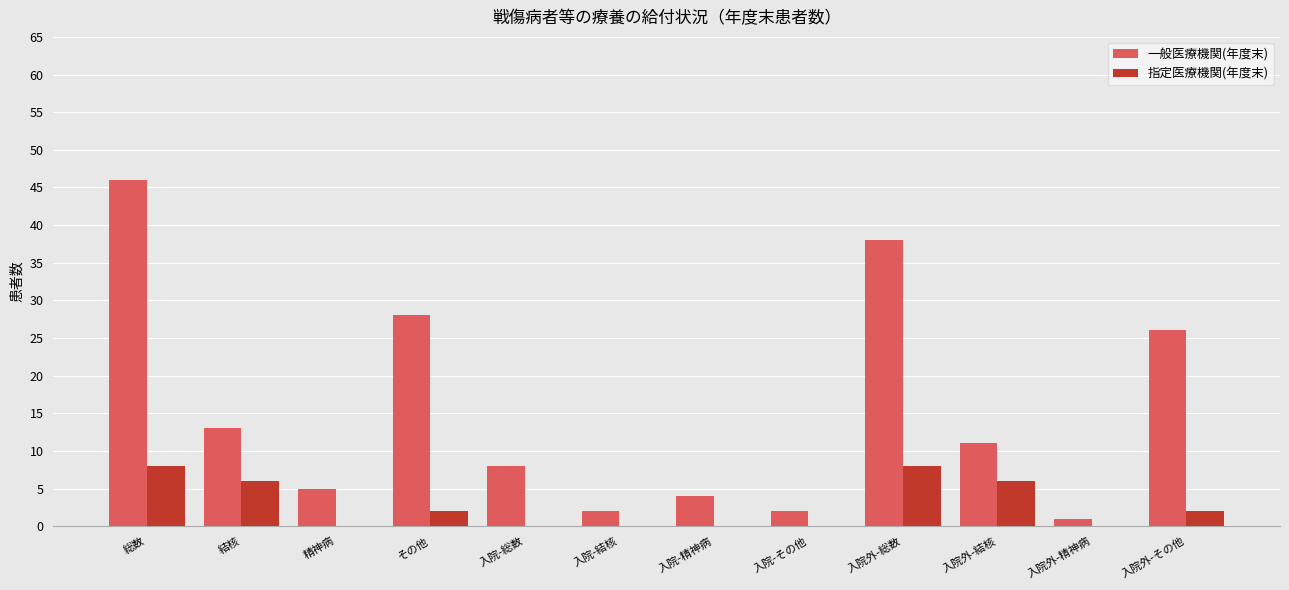

Is the value of 一般医療機関(年度末) at その他 greater than the value of 指定医療機関(年度末) at 結核?

Yes